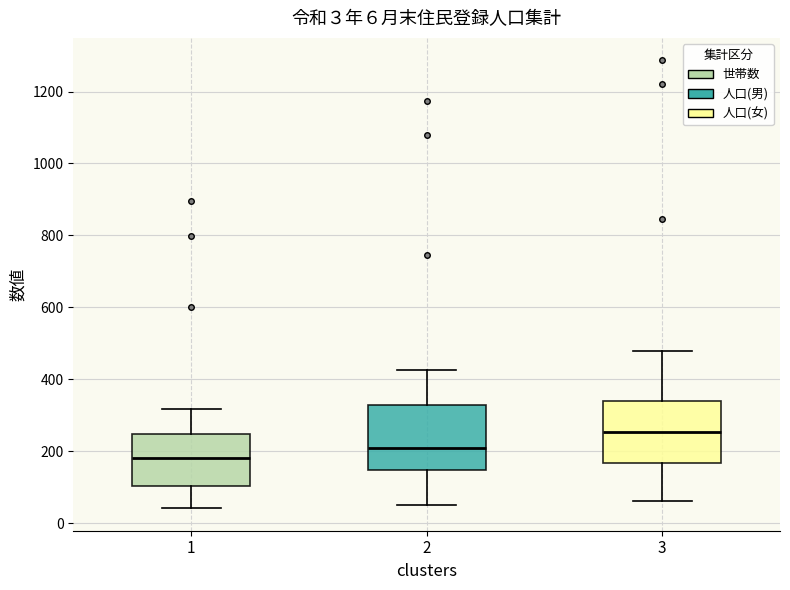

Which box has the highest median line?

3